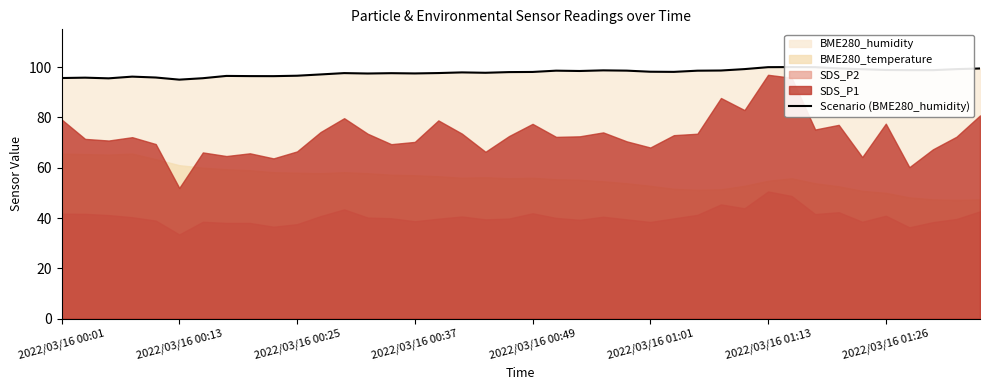

Approximately how many times larger is the value at 36 compared to 2022/03/16 01:13?

1.0